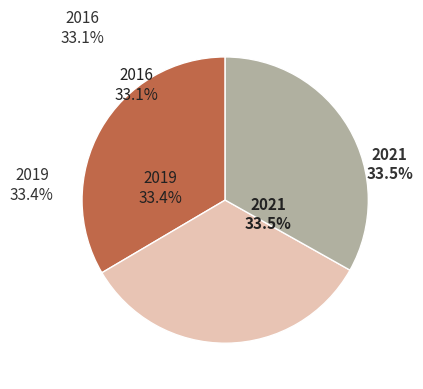

Is it true that 2010 is 20% of the pie?

False